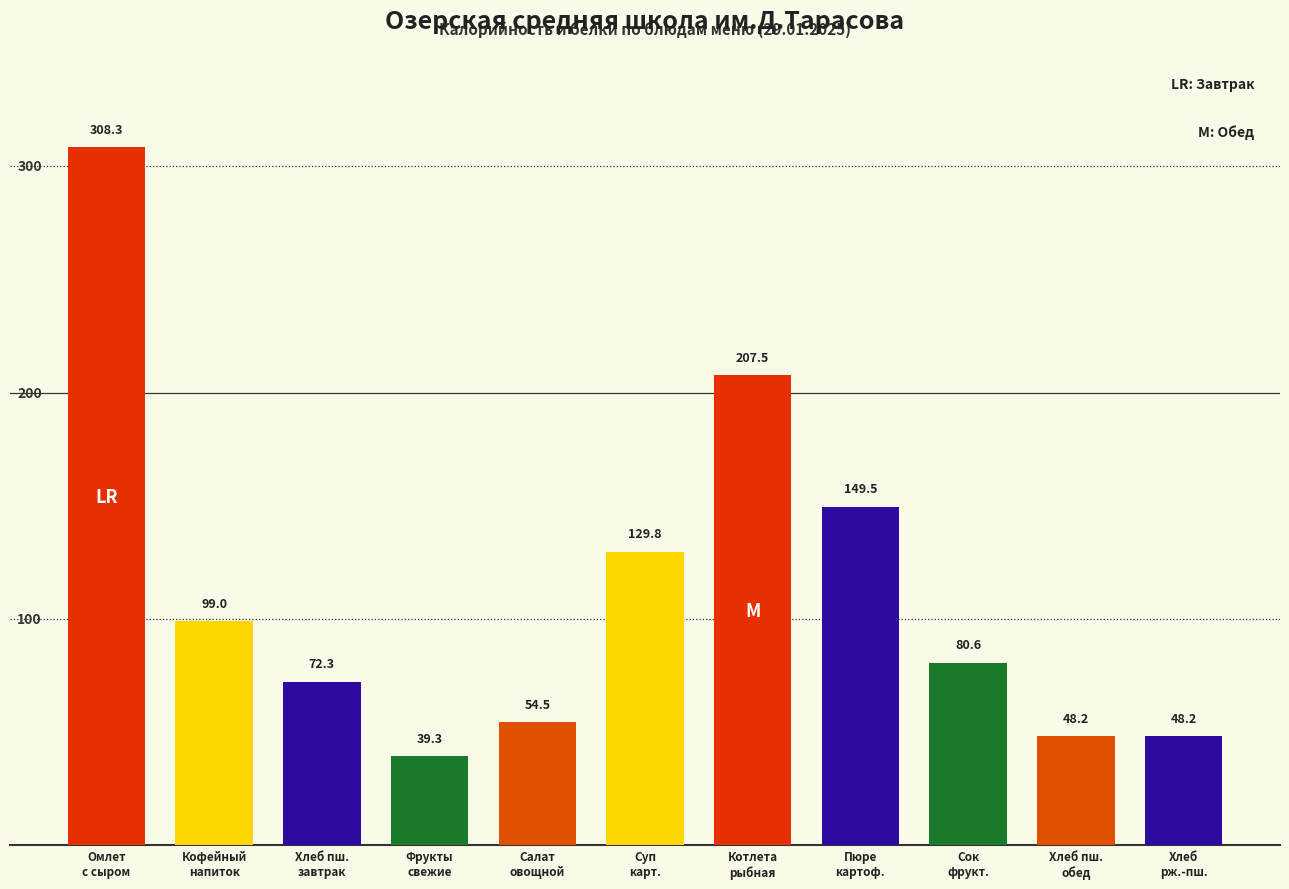

Where does the data first go above 80?

Омлет
с сыром